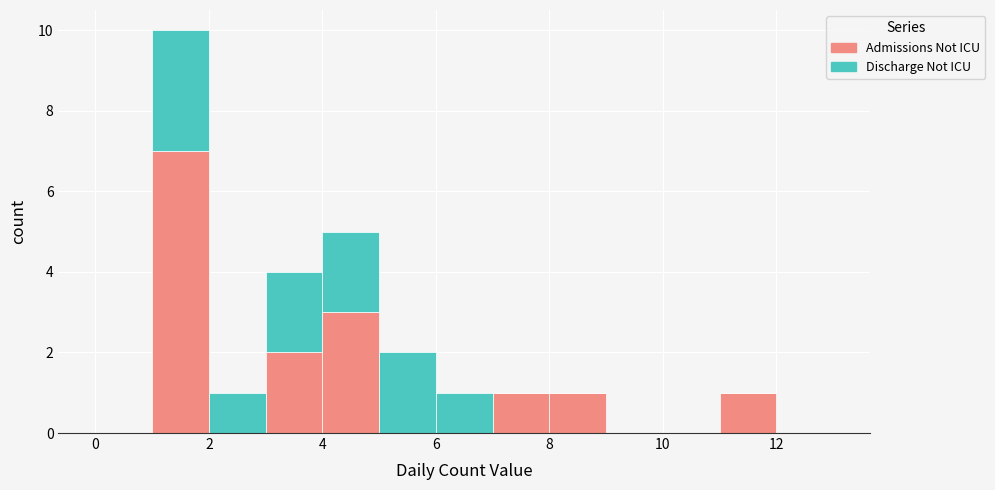

Reading left to right, list every stacked bar in this chart as the range it spans on the x-axis followed by its total height. The values are not printed on the chart, so give them approximately, as read against the axis.

0 to 1: 0
1 to 2: 10
2 to 3: 1
3 to 4: 4
4 to 5: 5
5 to 6: 2
6 to 7: 1
7 to 8: 1
8 to 9: 1
9 to 10: 0
10 to 11: 0
11 to 12: 1
12 to 13: 0